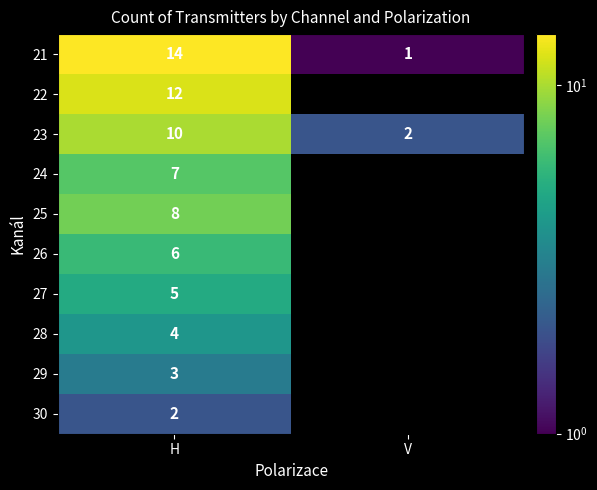

Which category has the highest value in the 23 series?

H